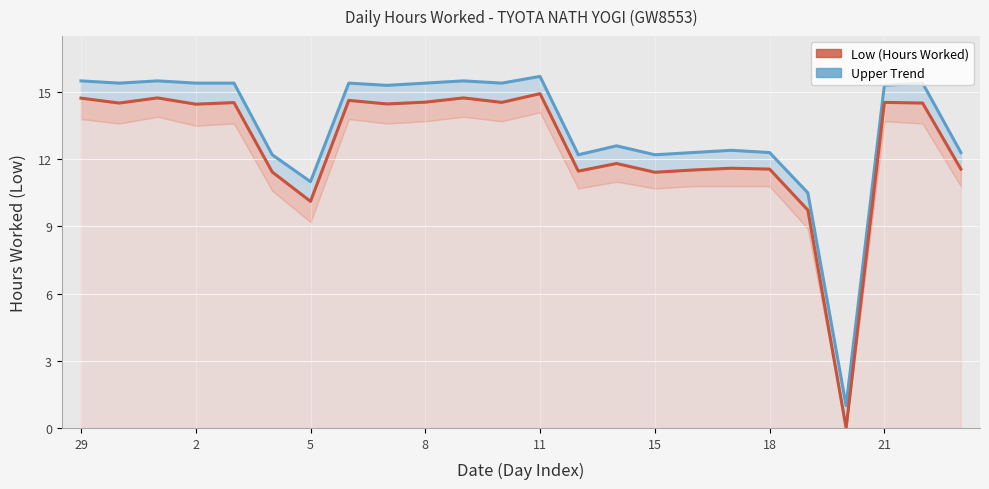

How many data points in Low (Hours Worked) are less than 14?

11